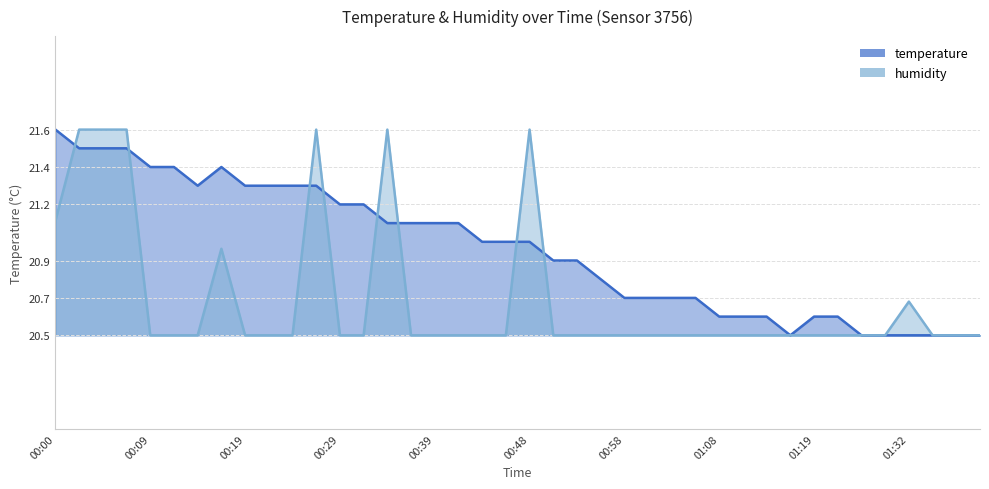

What is the label of the 29th point from the left?

01:08